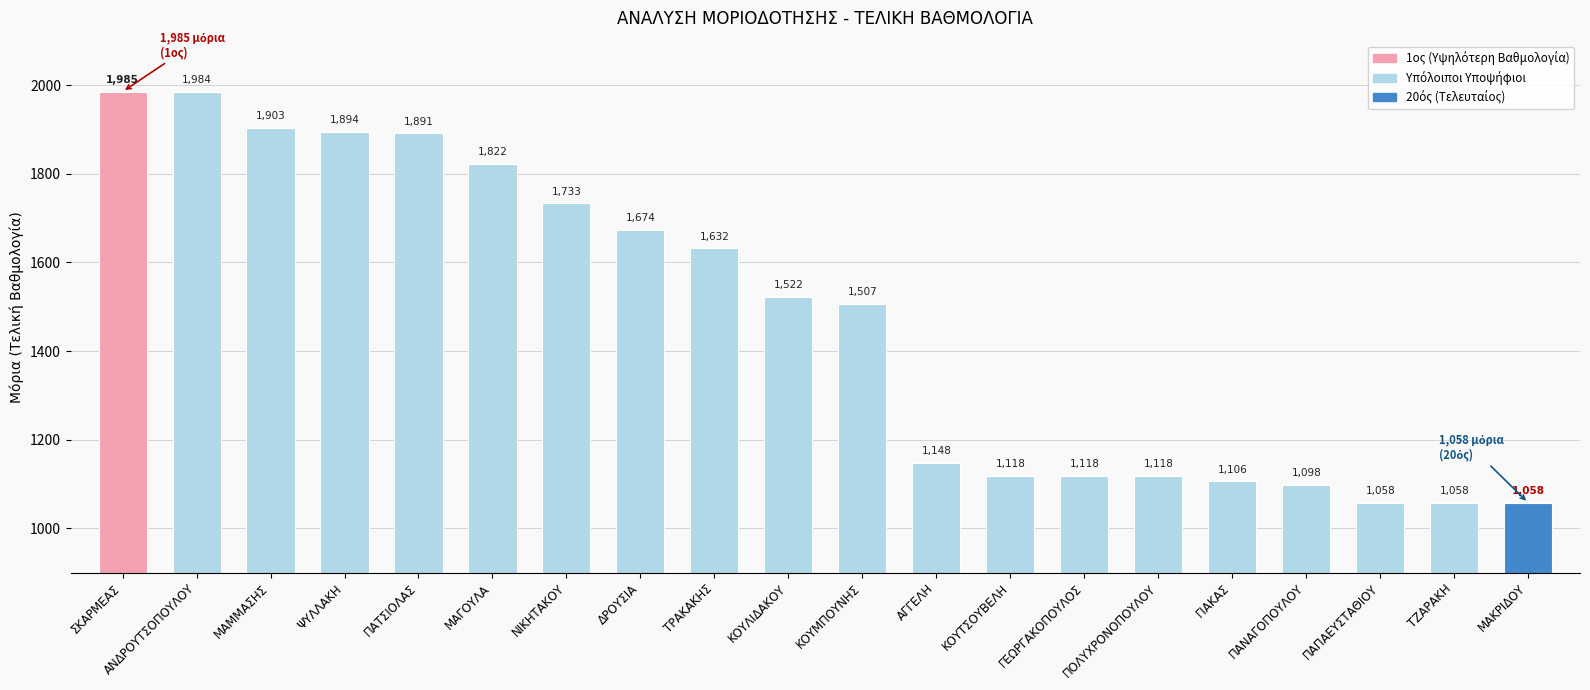

Which has a higher value, ΨΥΛΛΑΚΗ or ΠΟΛΥΧΡΟΝΟΠΟΥΛΟΥ?

ΨΥΛΛΑΚΗ